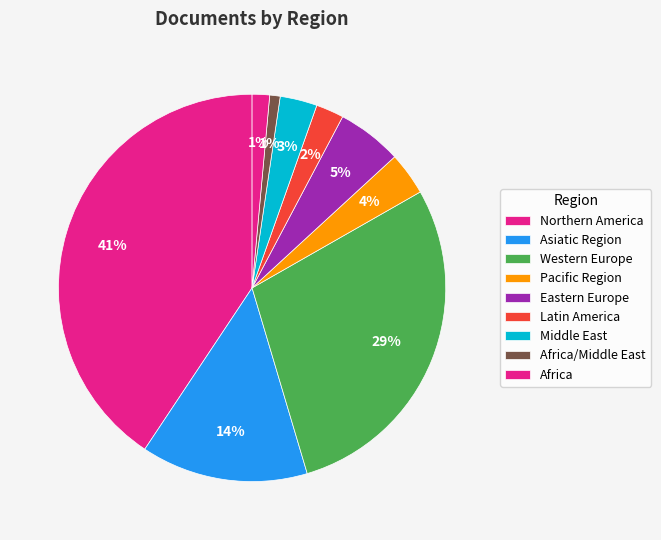

How many segments does this pie chart have?

9